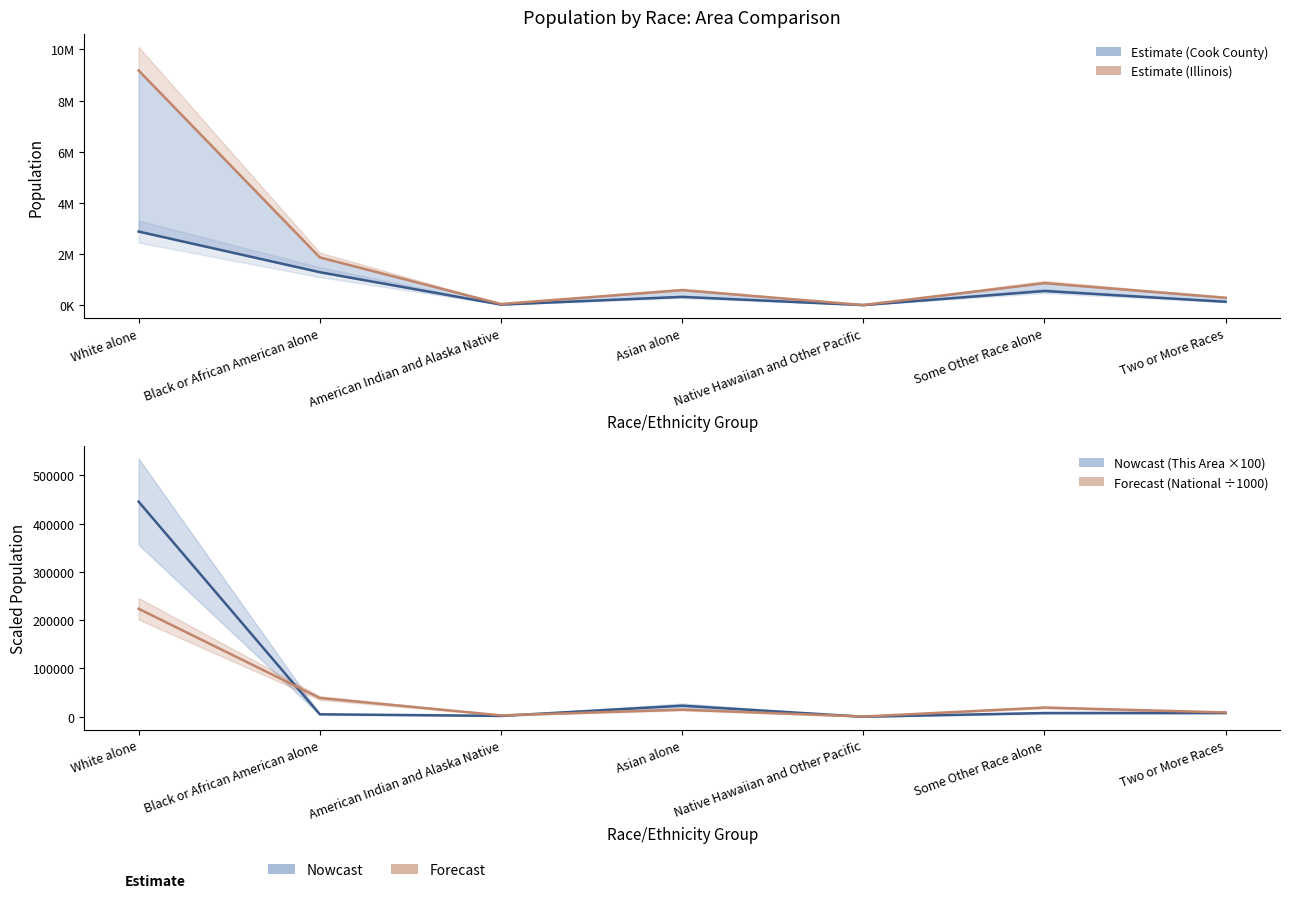

True or false: Cook County and National (÷1000) intersect in this chart.

False